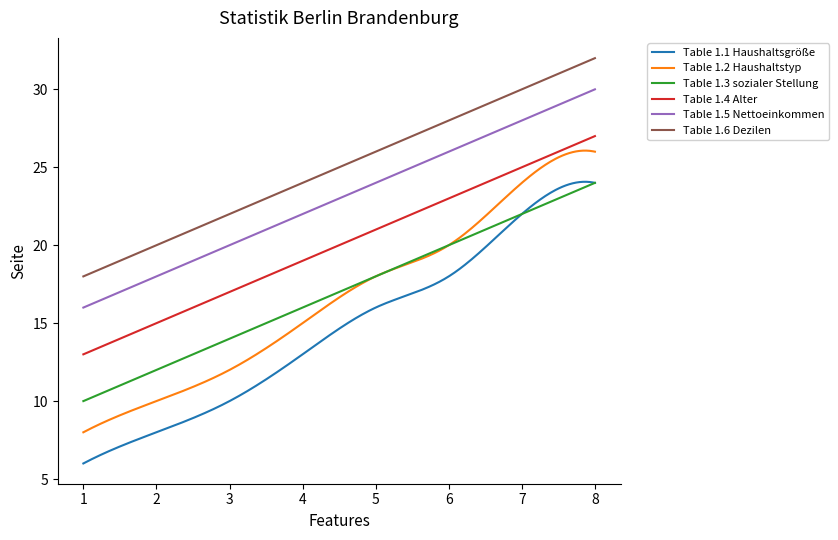

What is the highest value of the Table 1.4 Alter series?

27.0